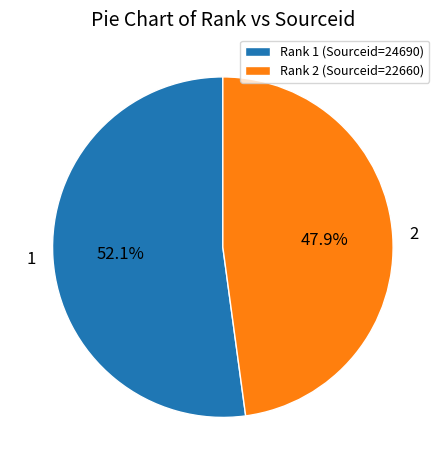

What is the majority slice?

Rank 1 (Sourceid=24690)